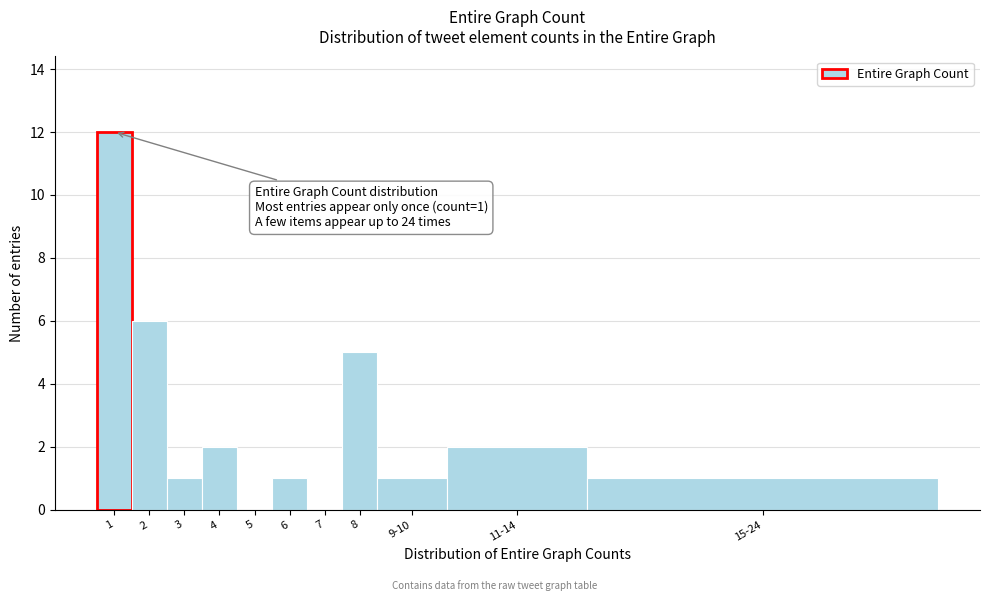

Reading right to left, transcribe all the data shown in this chart.

15-24=1	11-14=2	9-10=1	8=5	7=0	6=1	5=0	4=2	3=1	2=6	1=12